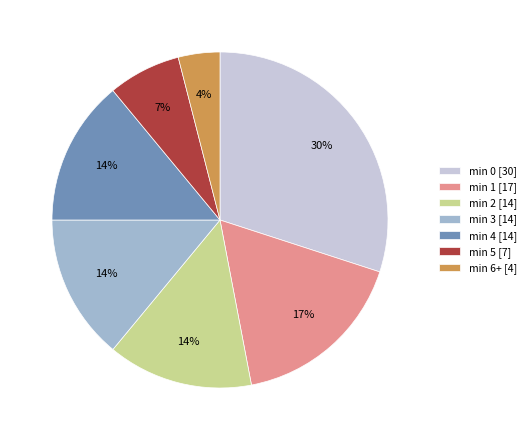

The min 4 [14] slice represents 14% of the pie. True or false?

True